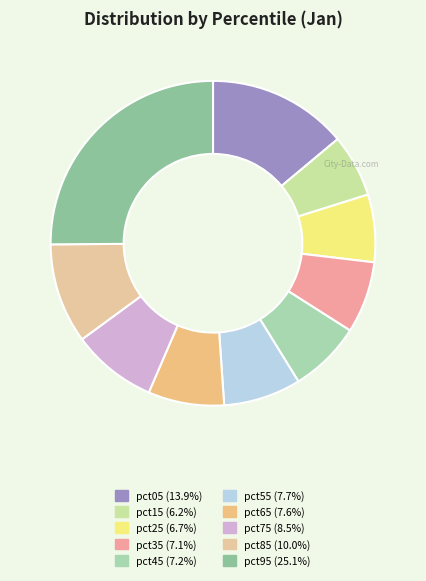

Which category has the biggest portion of the pie?

pct95